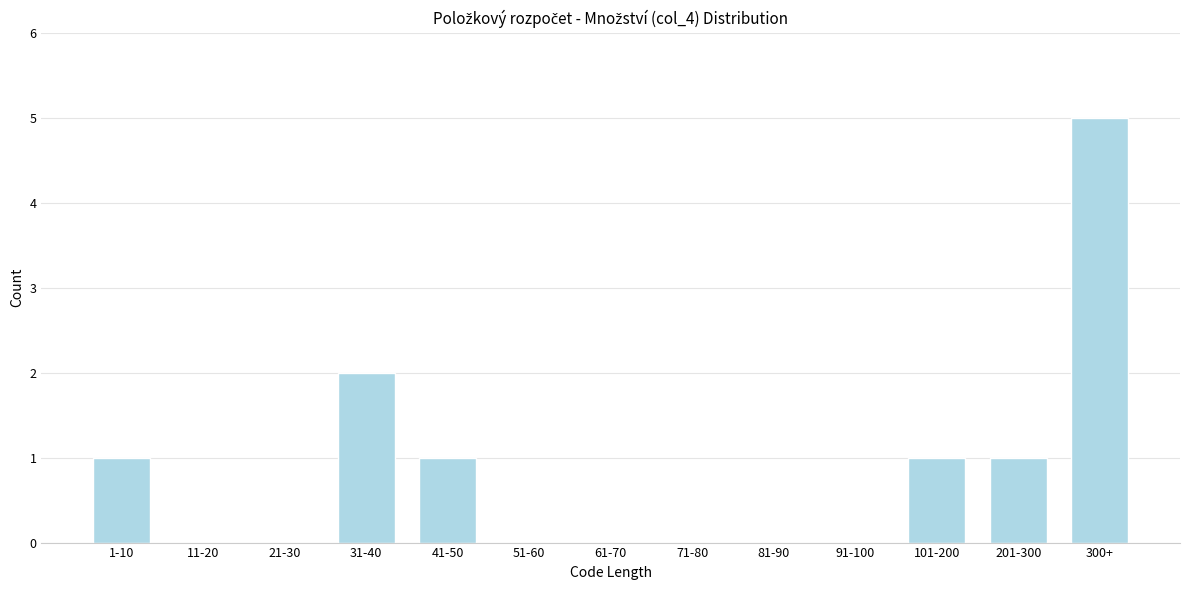

Reading left to right, extract all data points from this chart.

1-10=1	11-20=0	21-30=0	31-40=2	41-50=1	51-60=0	61-70=0	71-80=0	81-90=0	91-100=0	101-200=1	201-300=1	300+=5